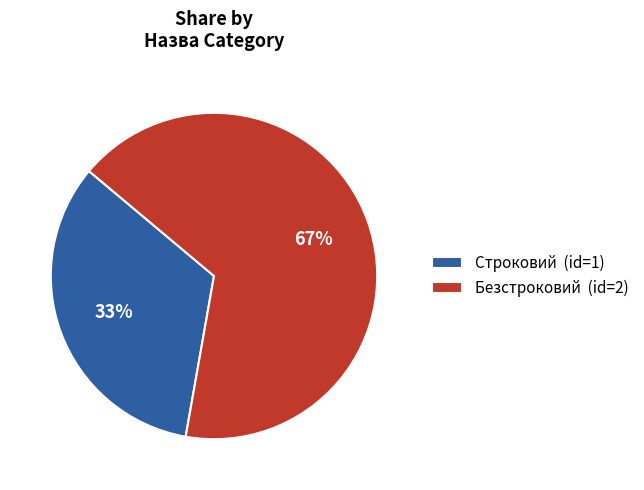

True or false: Строковий accounts for 45% of the total.

False